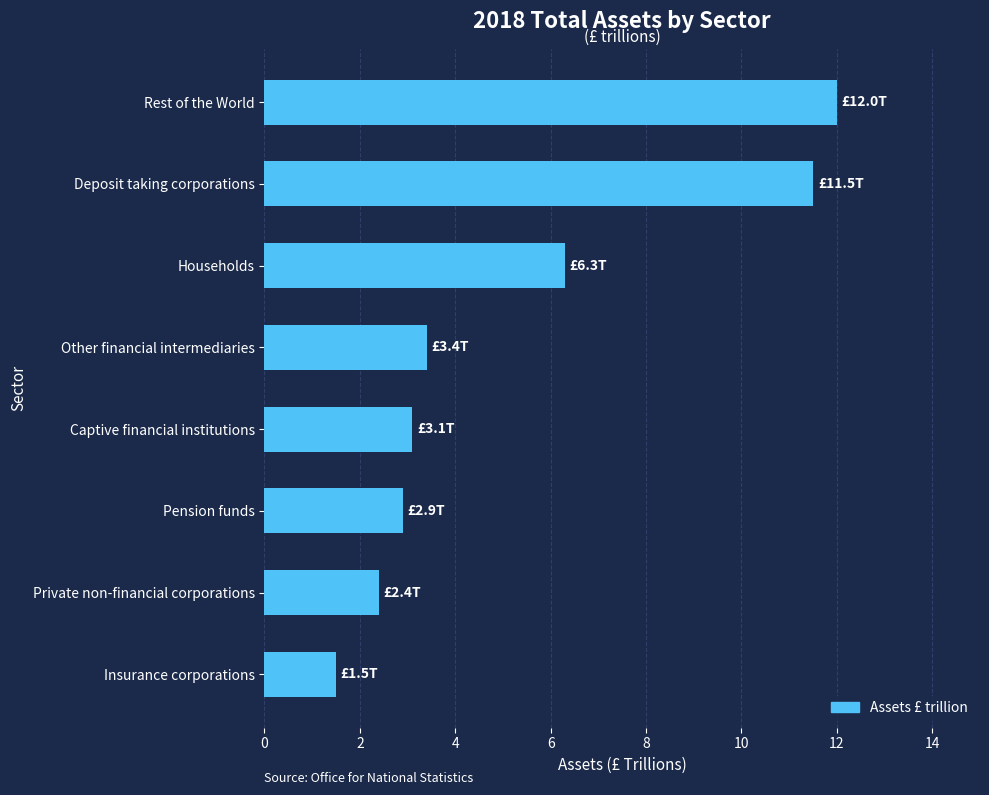

What is the change in value from Other financial intermediaries to Private non-financial corporations?

-1.0